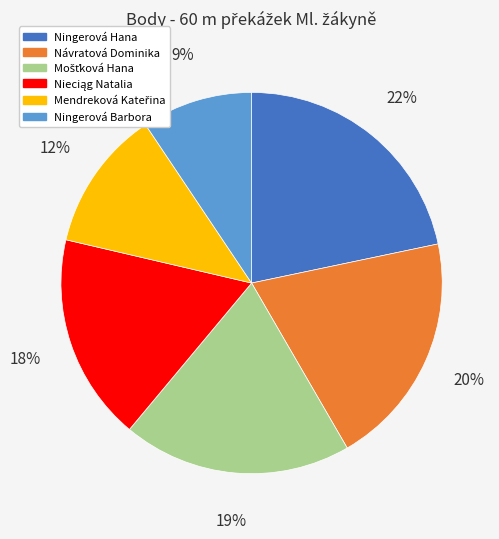

Does any single category account for the majority?

No